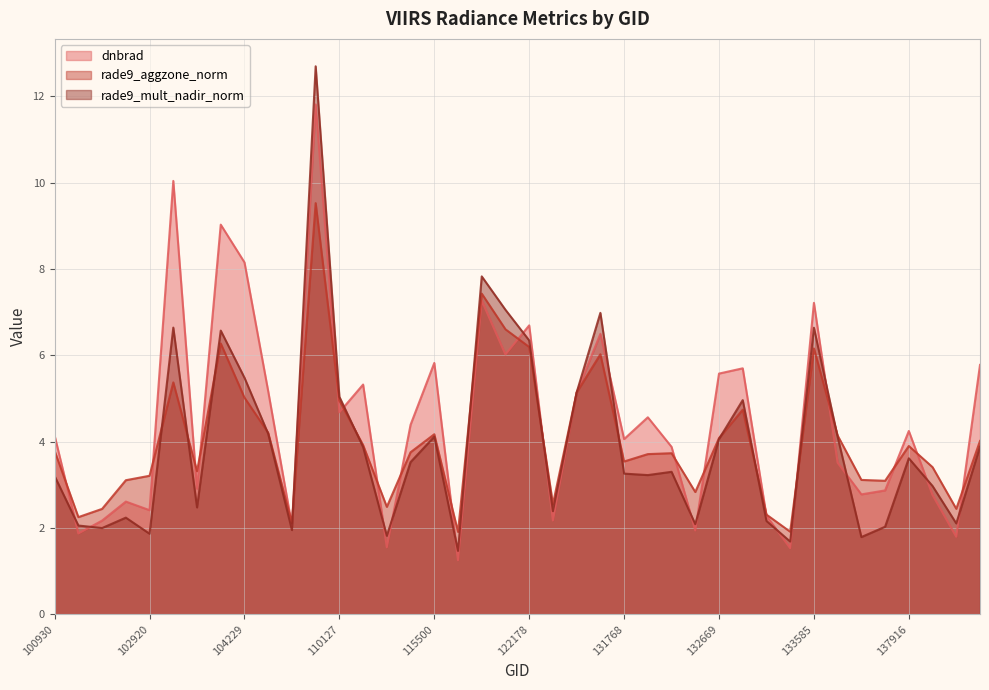

Rank the series by their average value, from lowest to highest.

rade9_mult_nadir_norm, rade9_aggzone_norm, dnbrad